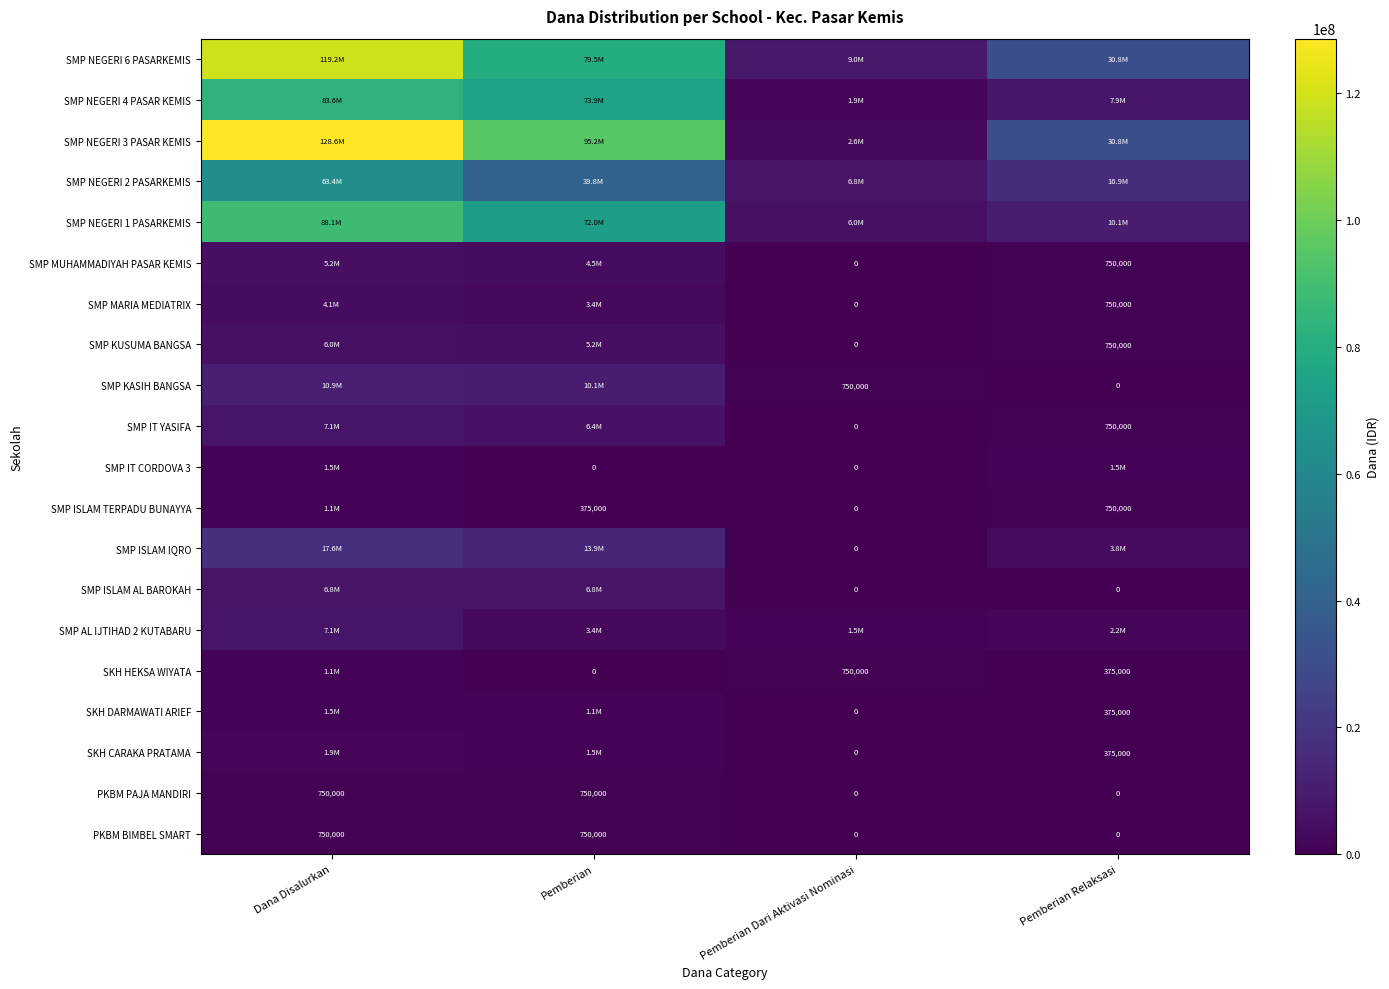

The value of SMP KUSUMA BANGSA at Pemberian Relaksasi is 268009. True or false?

False